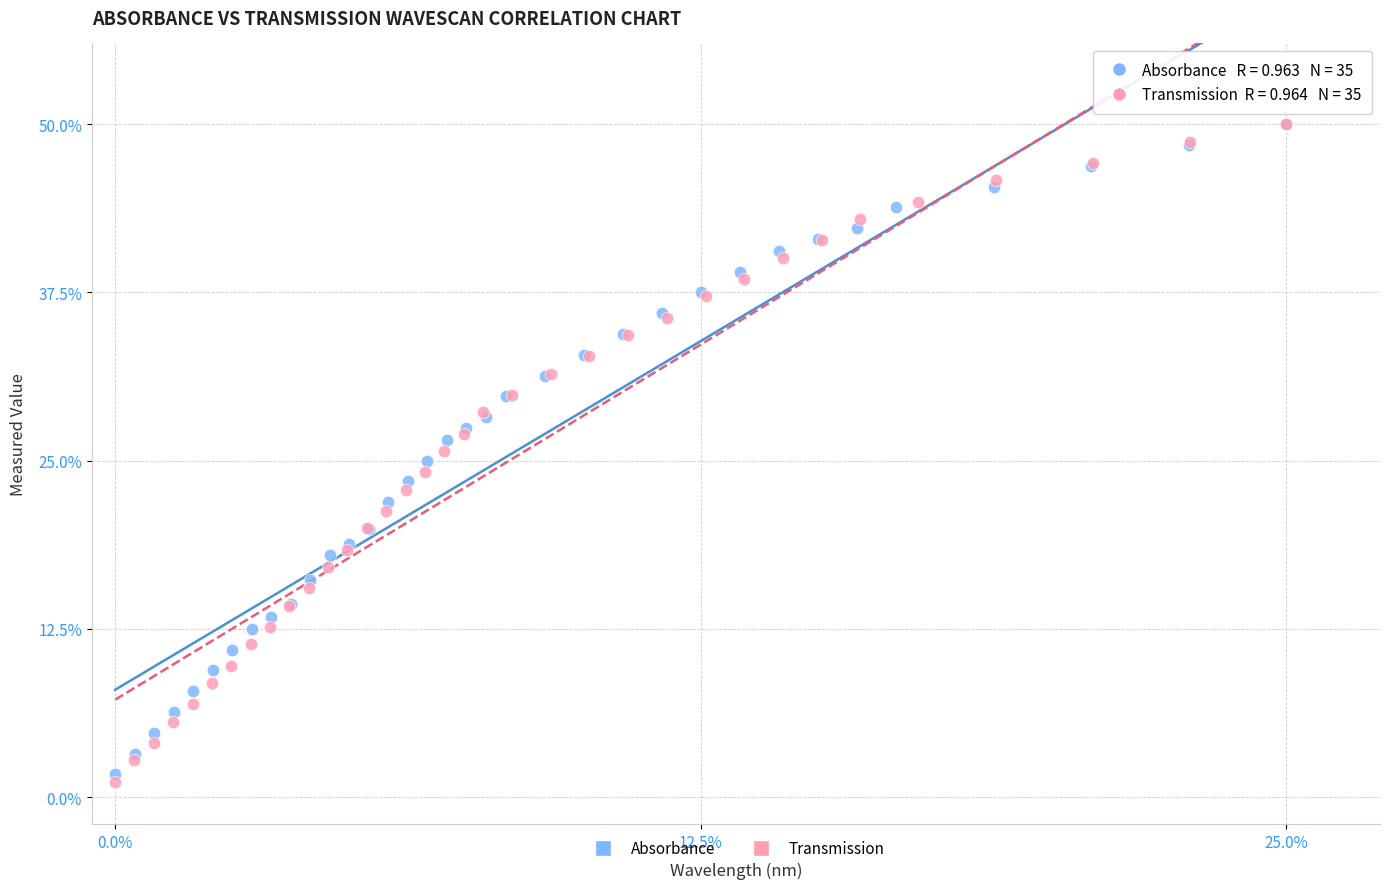

What are all the series names shown in the legend?

Absorbance, Transmission